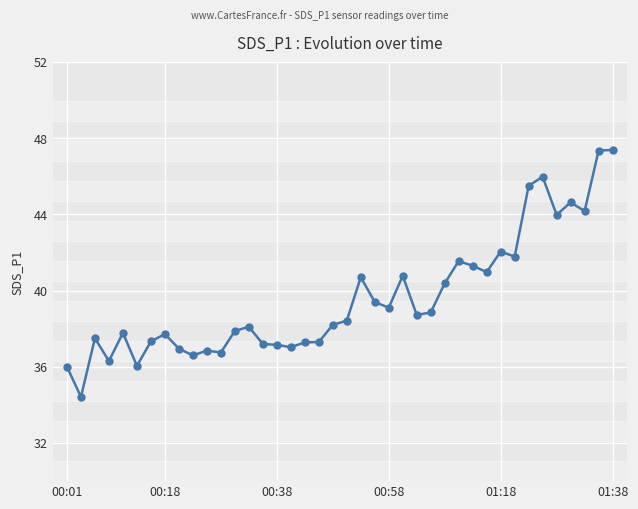

What is the minimum value shown in the chart?

34.4